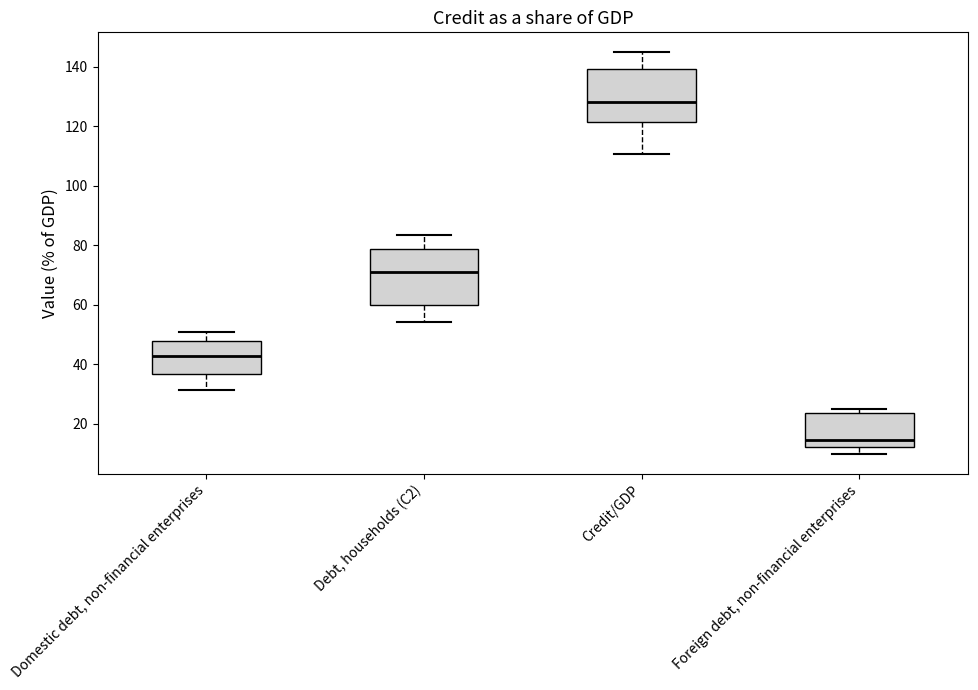

Where does the lower whisker of the box for Credit/GDP end on the y-axis? The values are not printed on the chart, so give them approximately, as read against the axis.

110